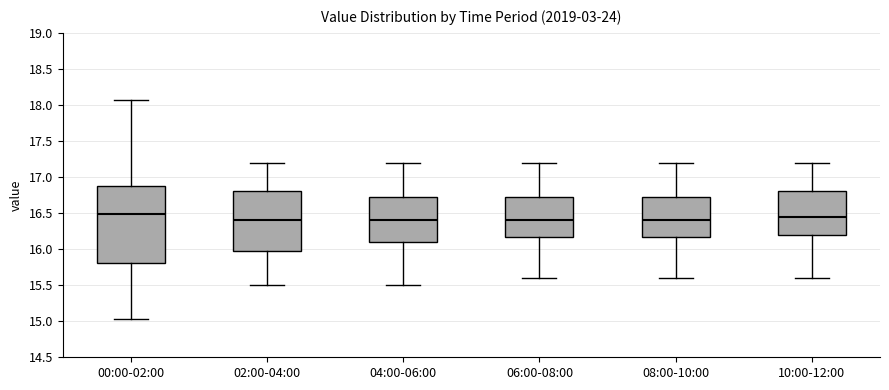

Which box is the tallest, from its lower edge to its upper edge?

00:00-02:00